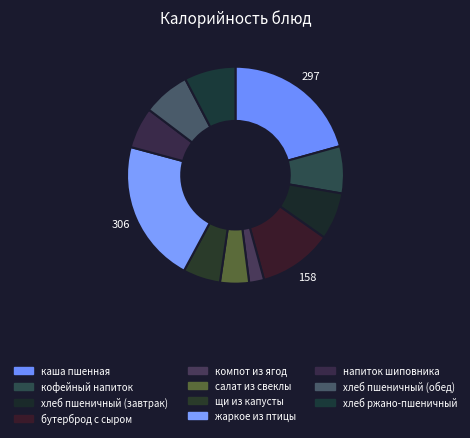

Combined, do каша пшенная and кофейный напиток account for over 50%?

No